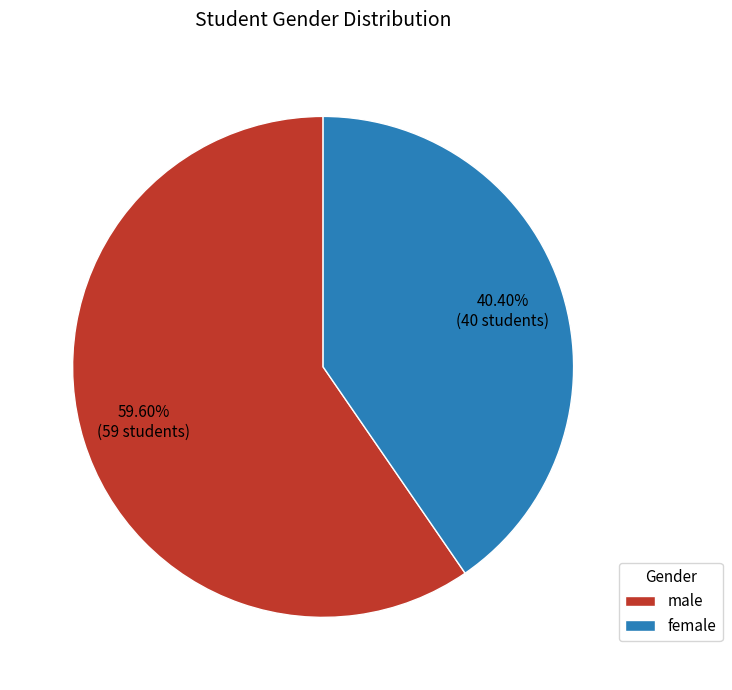

To the nearest percent, what is the combined percentage of male and female?

100%